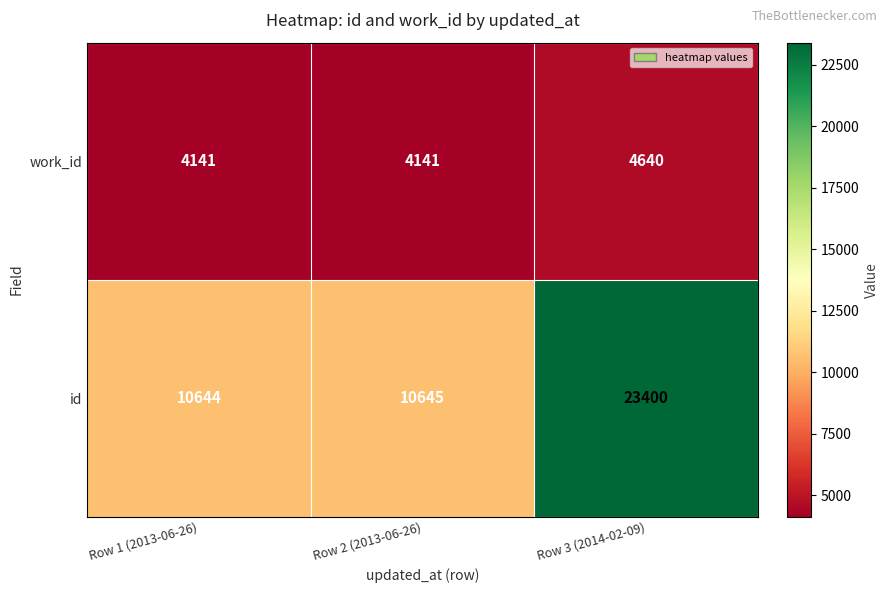

What is the maximum value shown in the chart?

23400